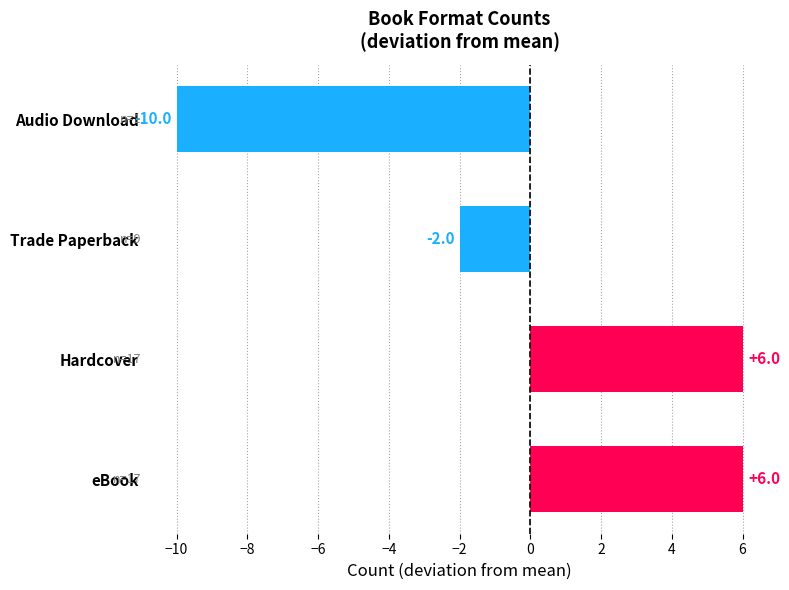

What is the difference between the second highest and minimum values?

16